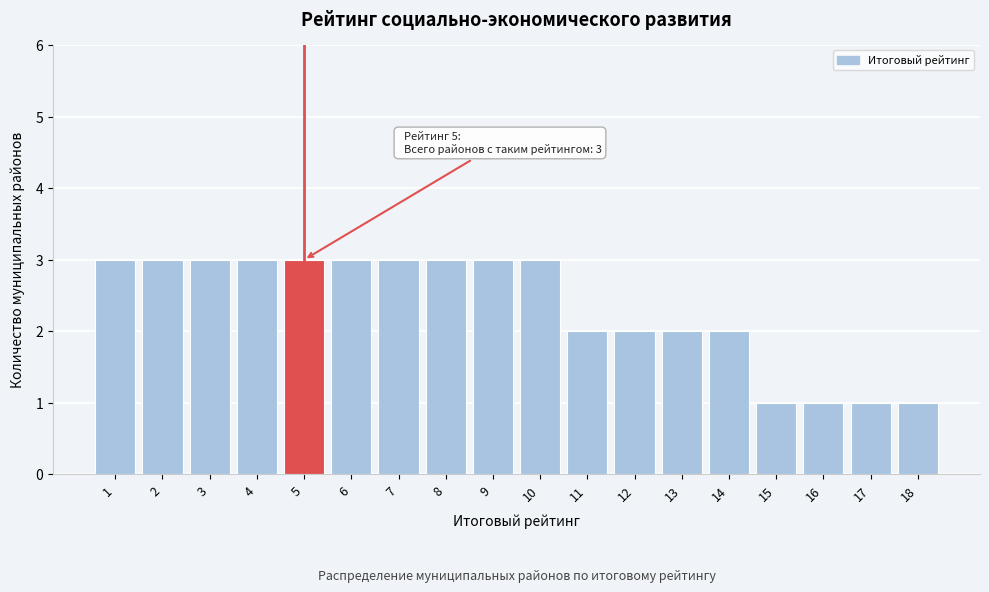

Reading right to left, transcribe all the data shown in this chart.

18=1	17=1	16=1	15=1	14=2	13=2	12=2	11=2	10=3	9=3	8=3	7=3	6=3	5=3	4=3	3=3	2=3	1=3